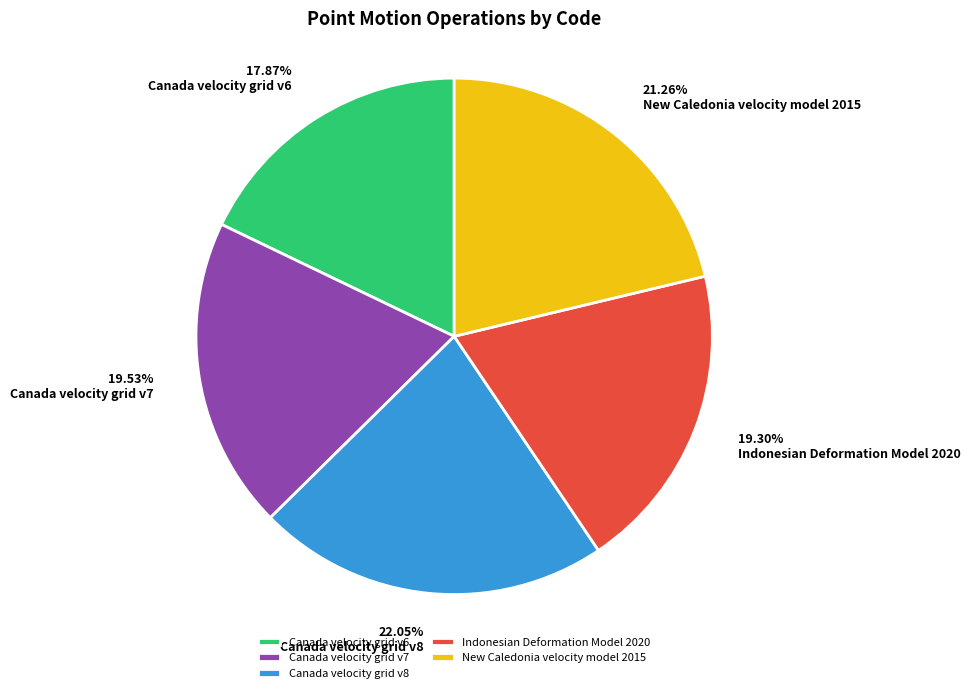

Approximately how many times larger is the value at Indonesian Deformation Model 2020 compared to Canada velocity grid v8?

0.9